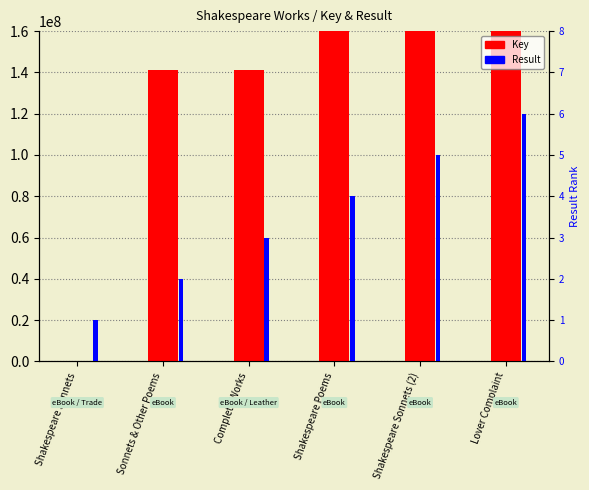

Reading left to right, what are all the values shown in this chart?

Key: 2279	141020921	141019146	2117857402	2117857428	2117843937
Result: 1	2	3	4	5	6